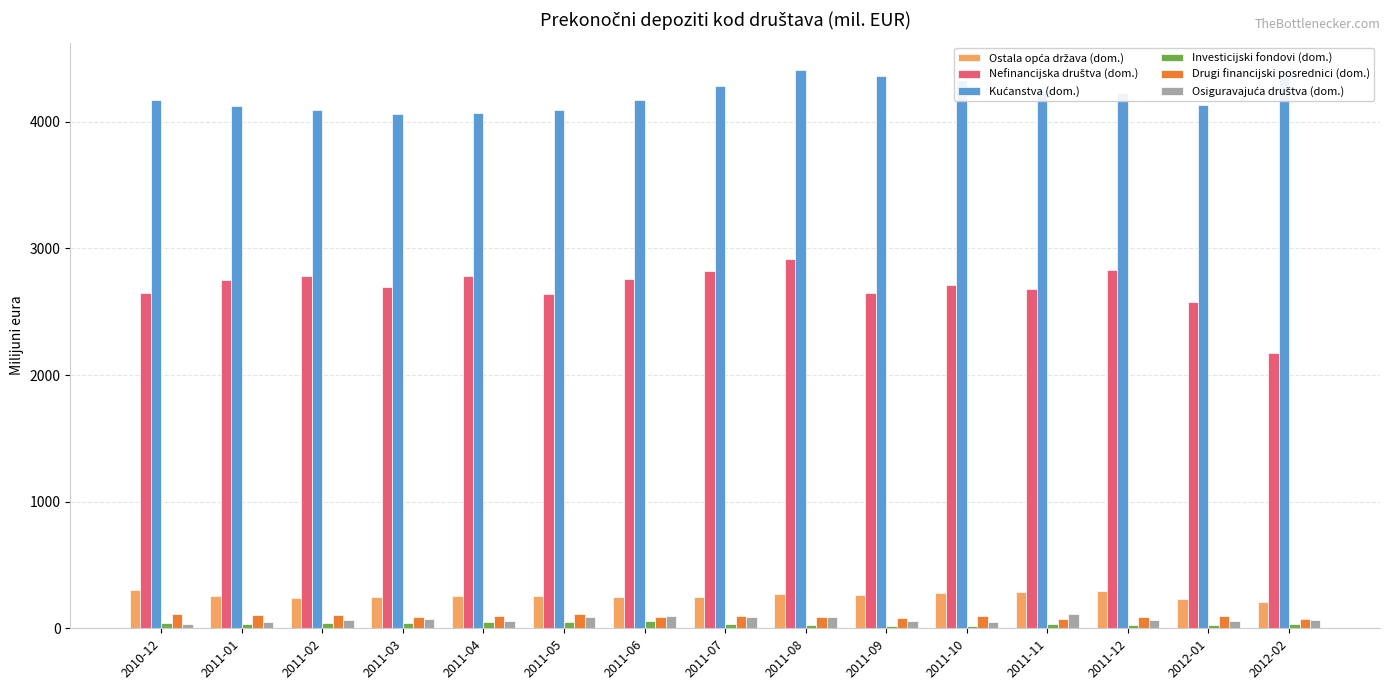

At how many categories does at least one series exceed 3939?

15